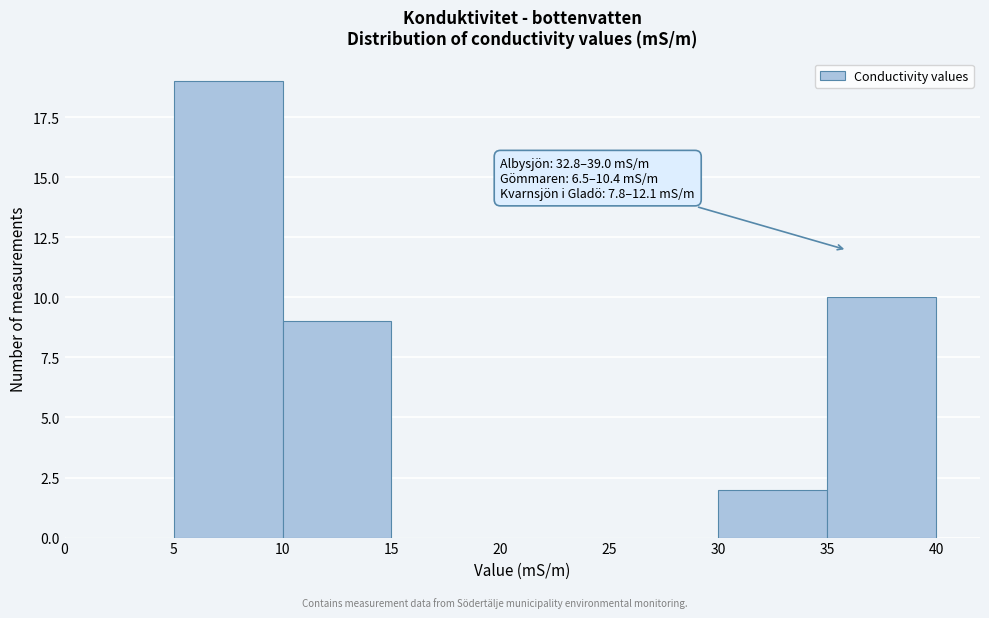

Over which range of the x-axis is the bar tallest?

5 to 10